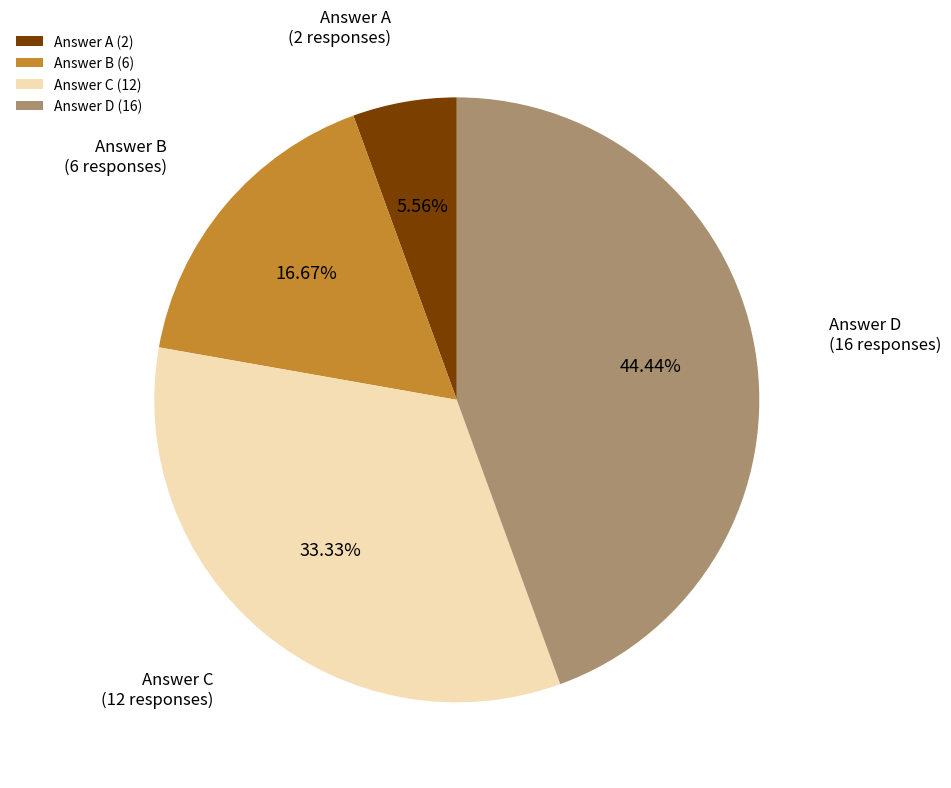

Is there any slice that represents more than half of the pie?

No